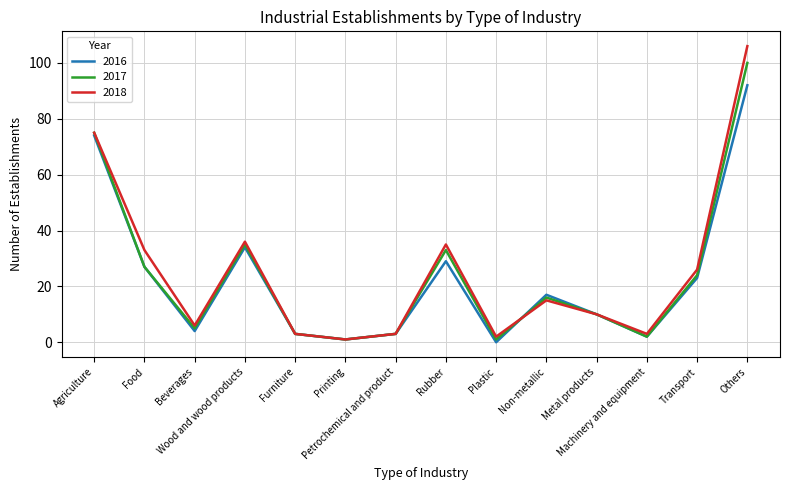

What is the maximum value for 2017?

100